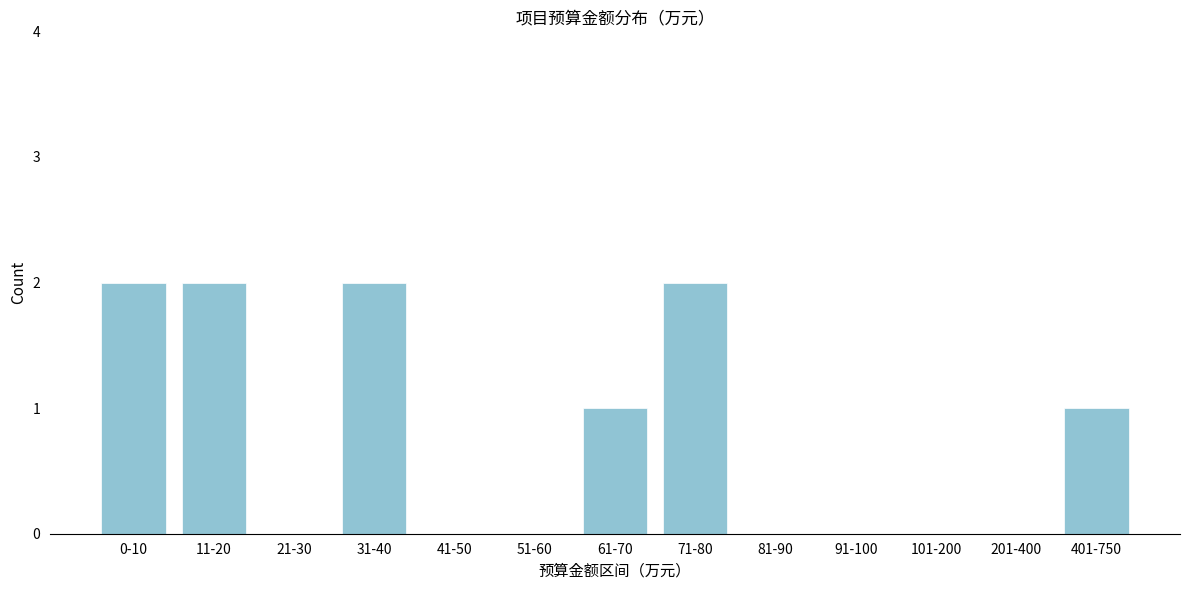

Reading left to right, what are all the values shown in this chart?

0-10=2	11-20=2	21-30=0	31-40=2	41-50=0	51-60=0	61-70=1	71-80=2	81-90=0	91-100=0	101-200=0	201-400=0	401-750=1